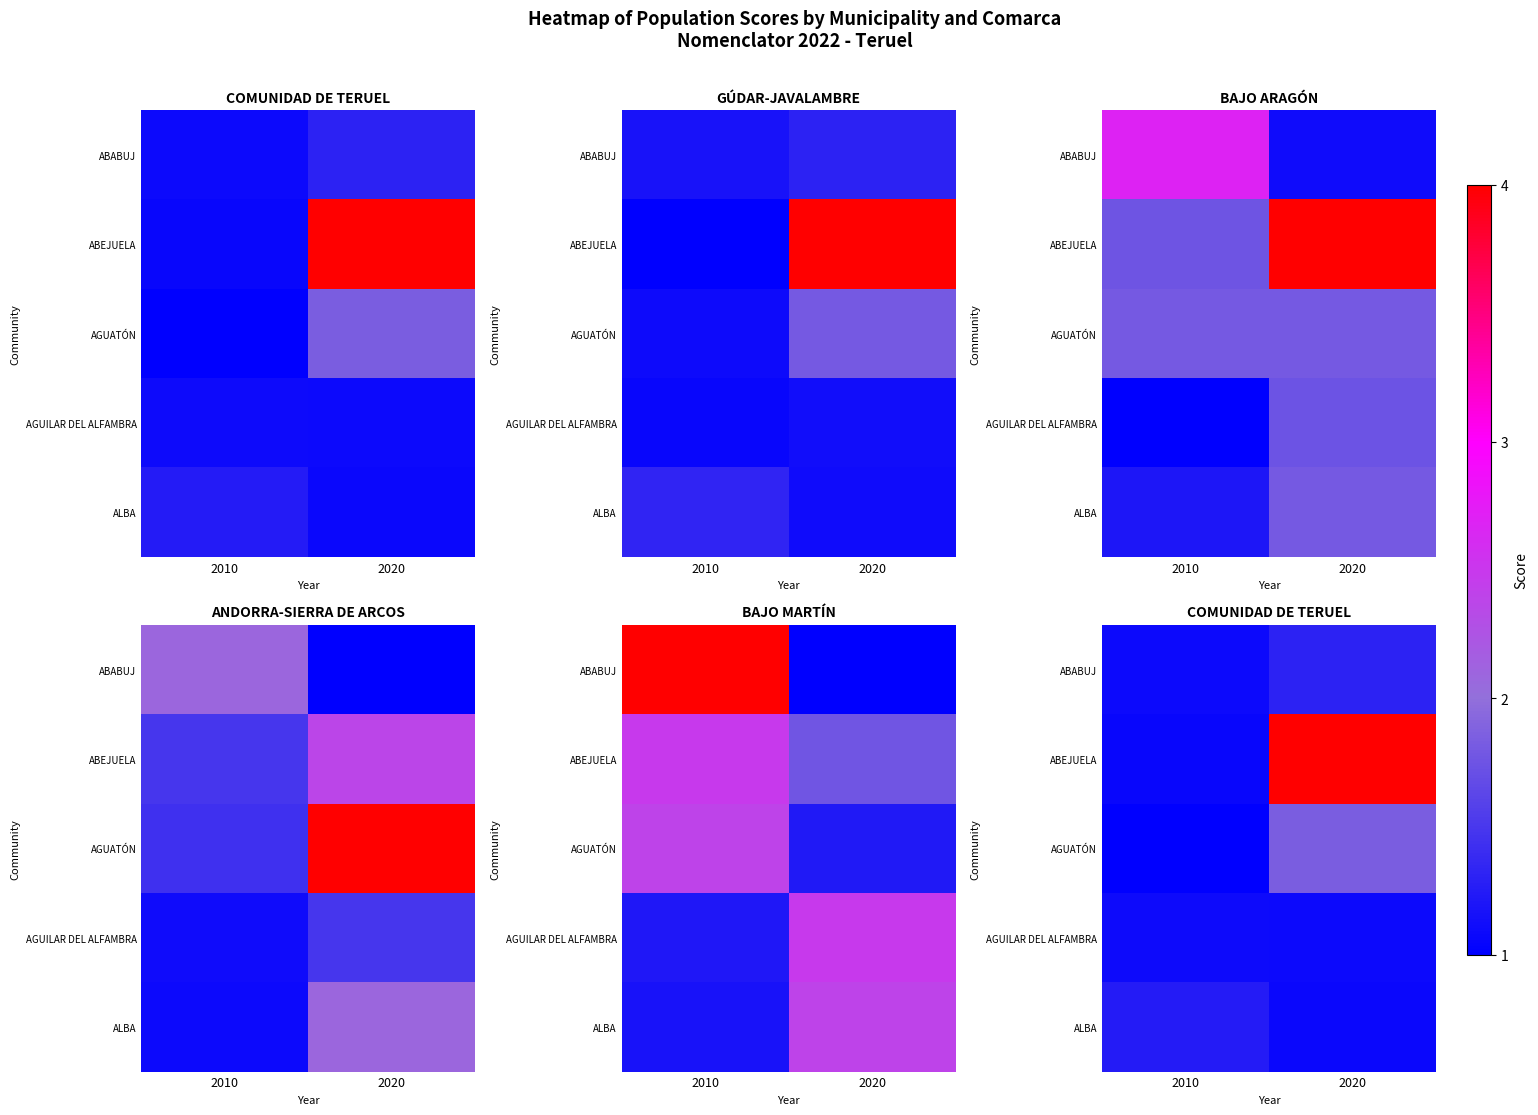

What is the minimum value shown in the chart?

1.0